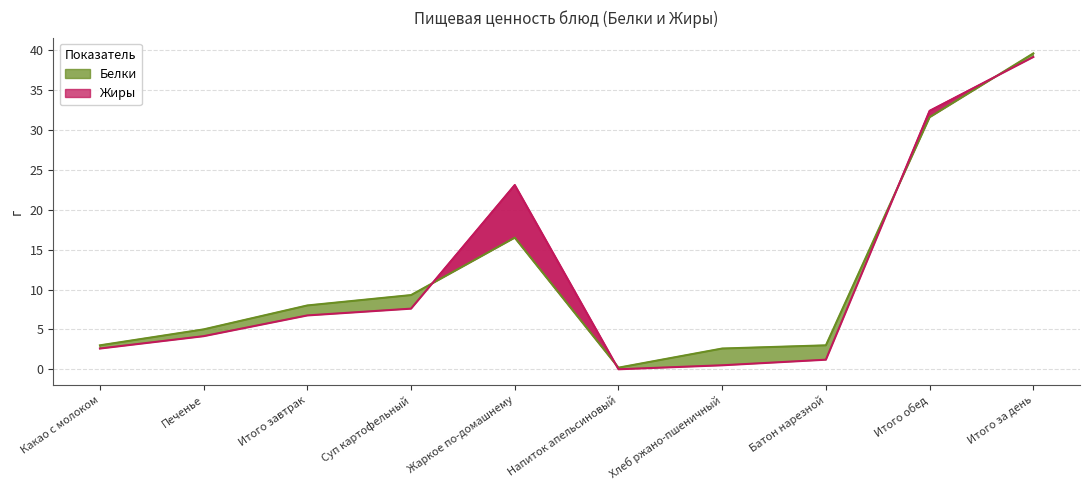

What is the sum of the Белки values at Жаркое по-домашнему and Батон нарезной?

19.5